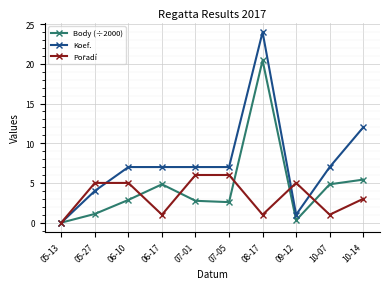

What is the label of the 7th point from the left?

08-17